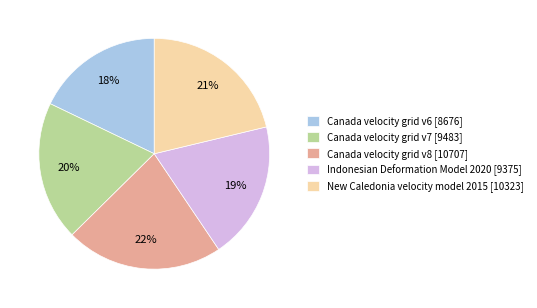

How many segments does this pie chart have?

5